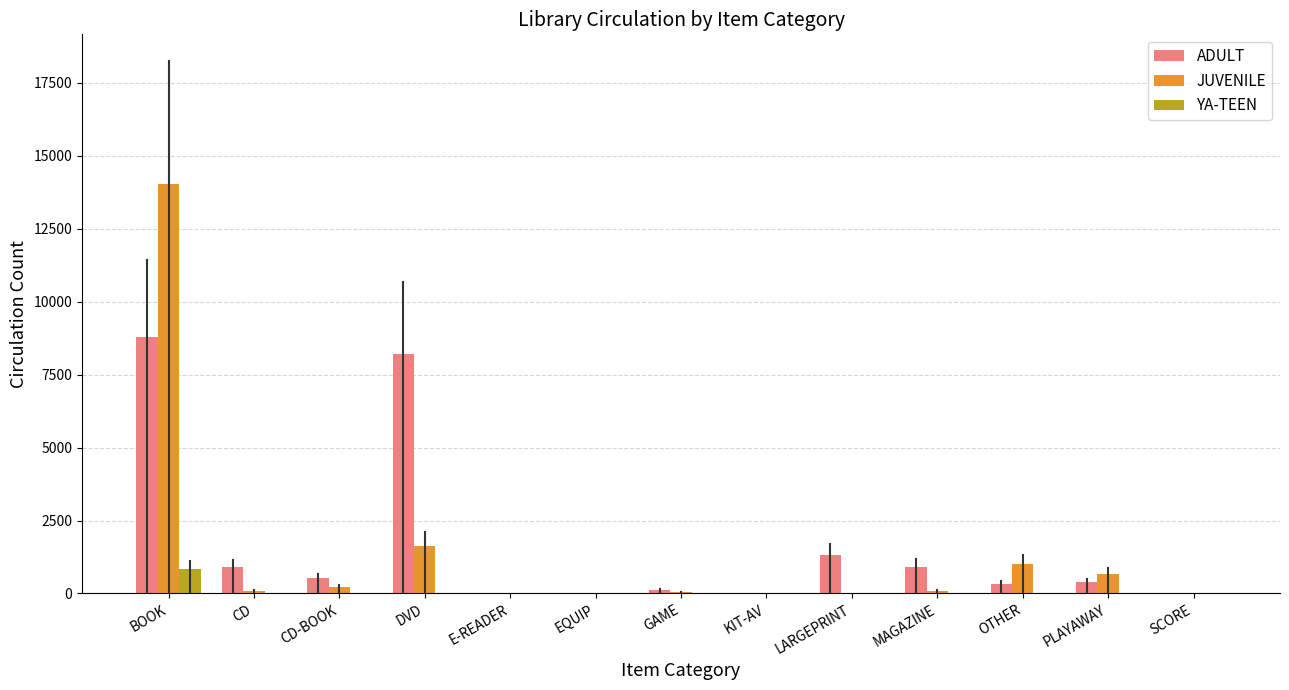

Is it true that ADULT equals 0 at EQUIP?

True